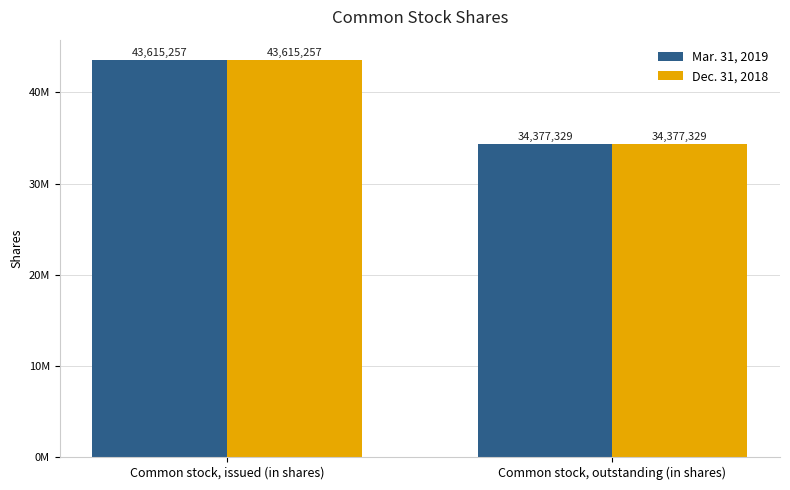

Does the chart contain any negative values?

No